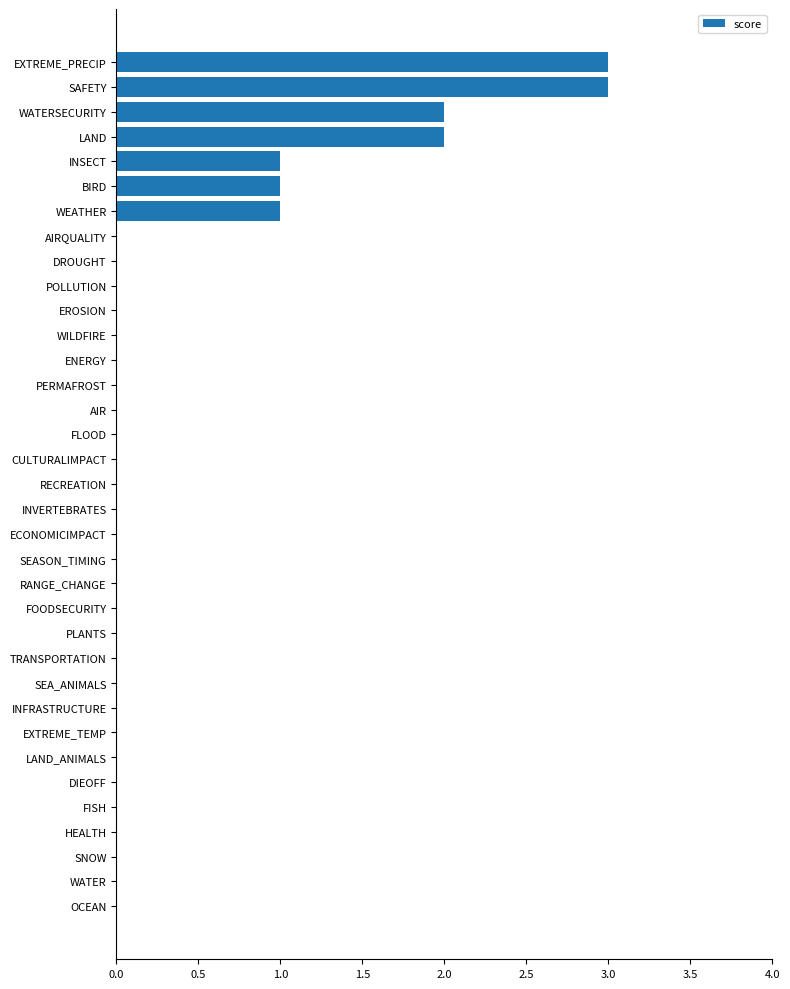

What is the sum of all values?

13